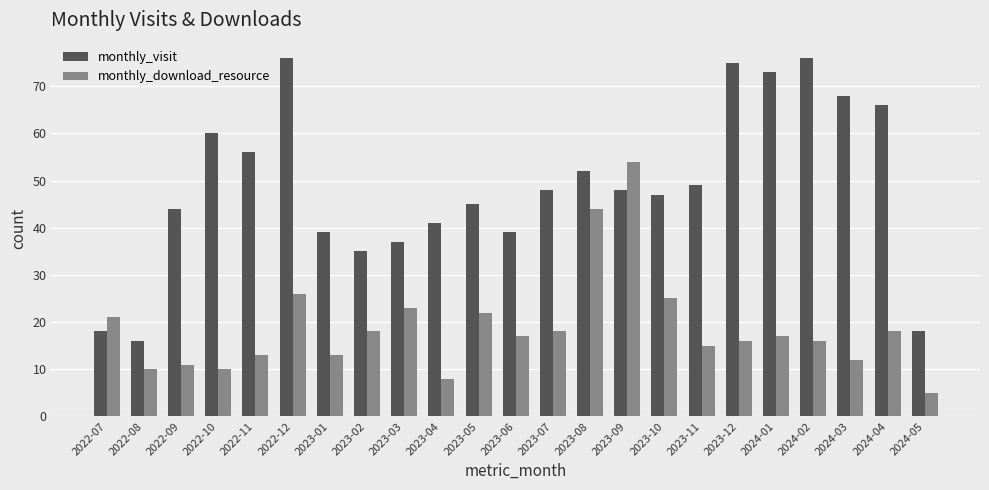

What is the greatest value displayed?

76